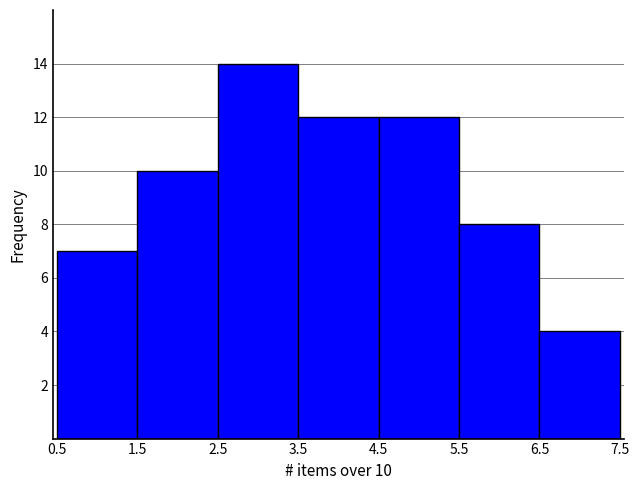

Which range on the x-axis has the tallest bar?

2.5 to 3.5